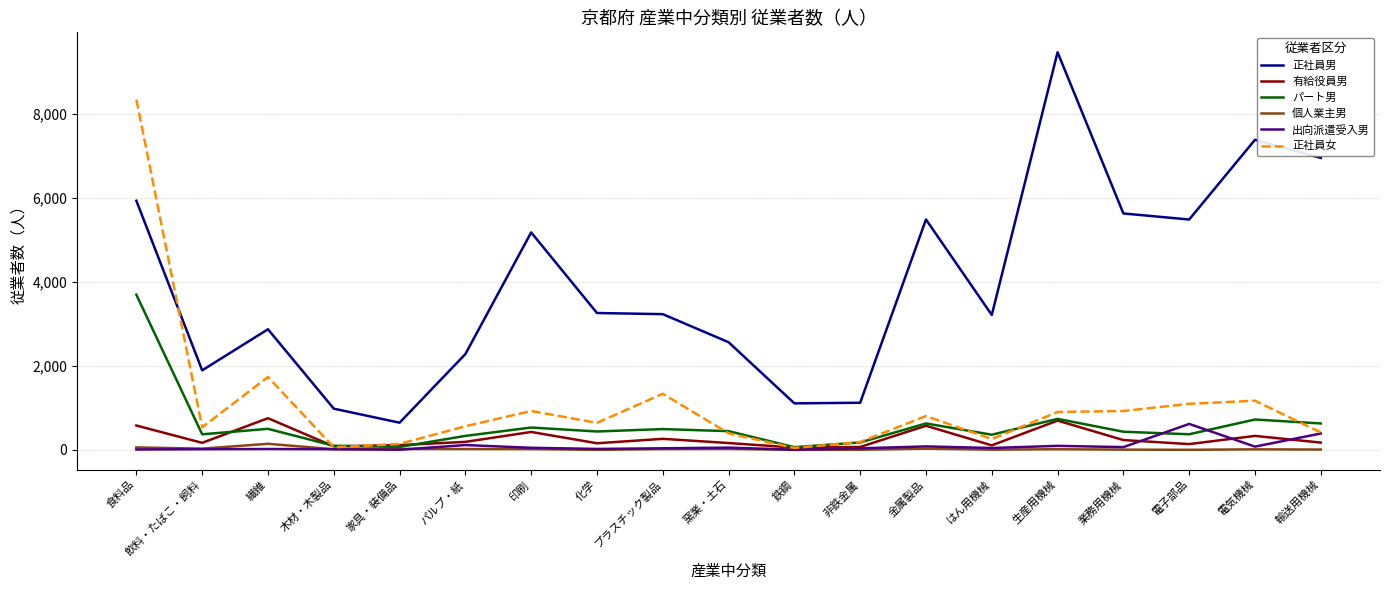

True or false: パート男 and 正社員男 cross at least once.

False